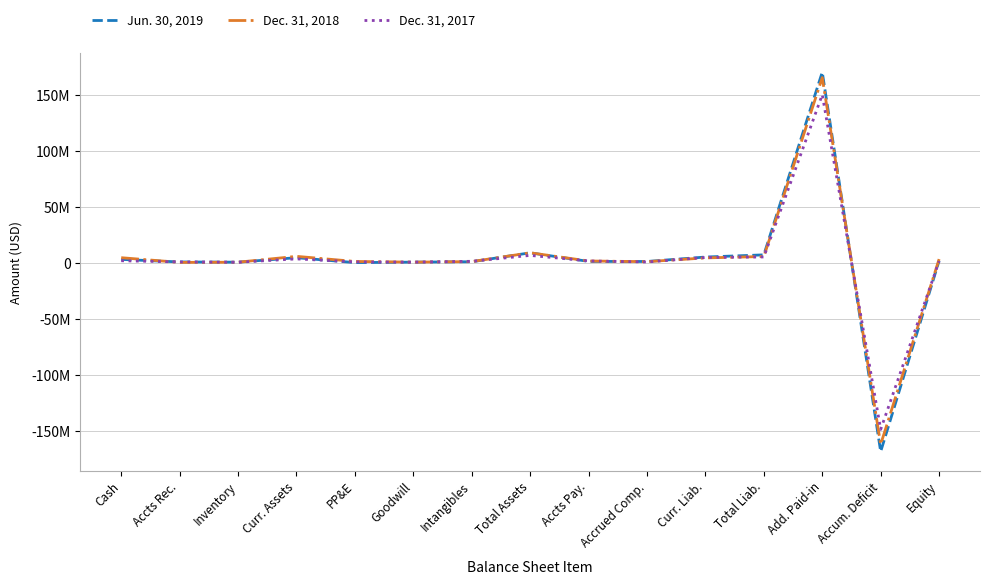

Which series changed the most between Total Liab. and Equity?

Jun. 30, 2019